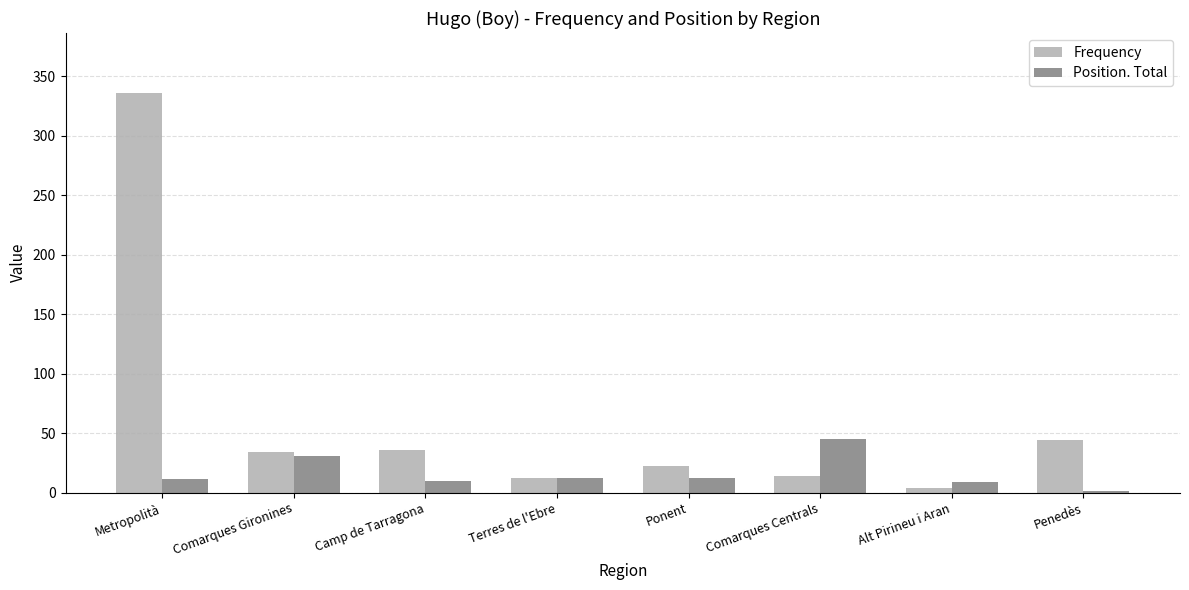

What is the total value across all series at Terres de l'Ebre?

24